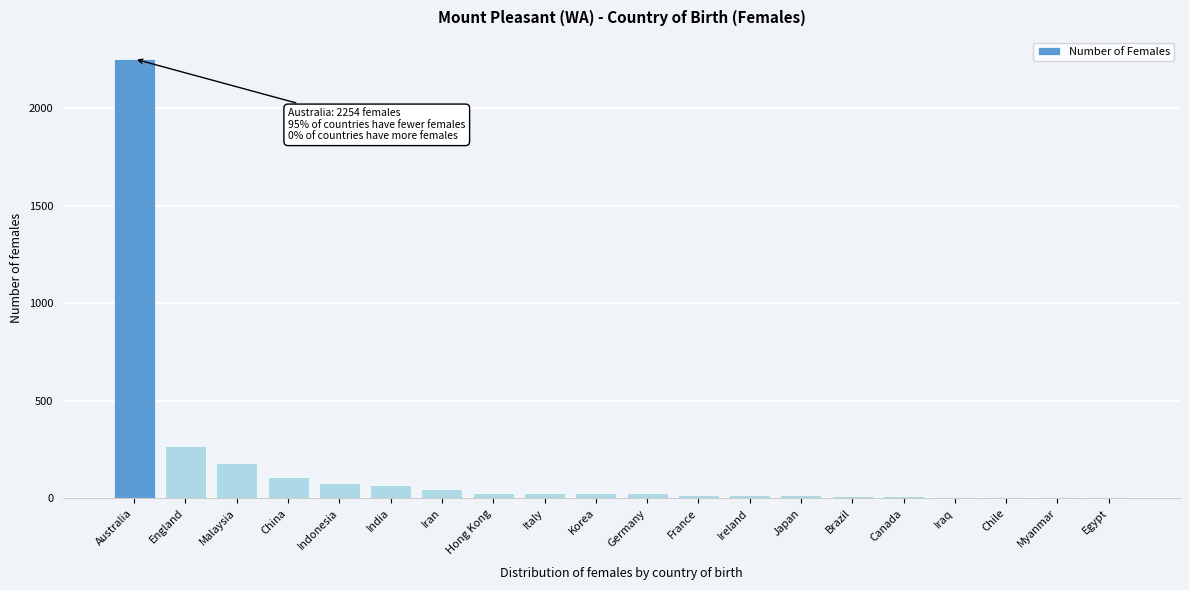

Between Indonesia and Japan, which is larger?

Indonesia